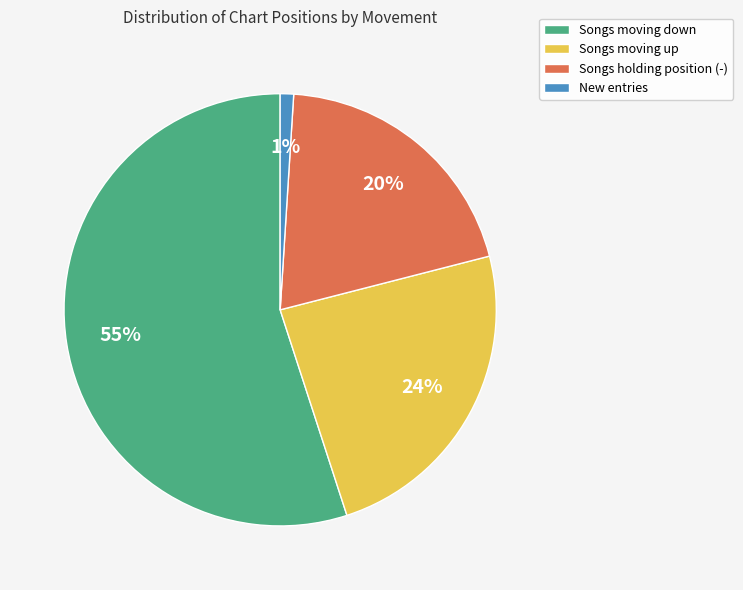

To the nearest percent, what is the average slice percentage?

25%